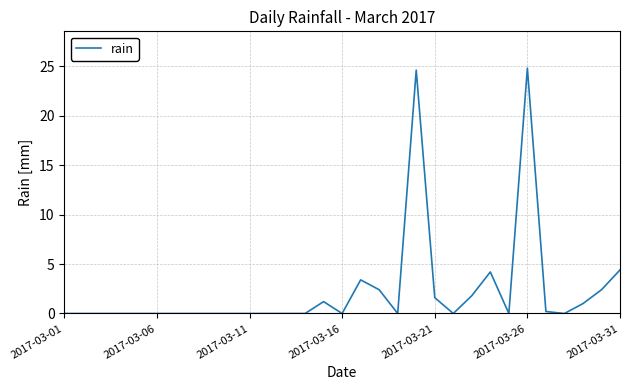

What is the maximum value shown in the chart?

24.8